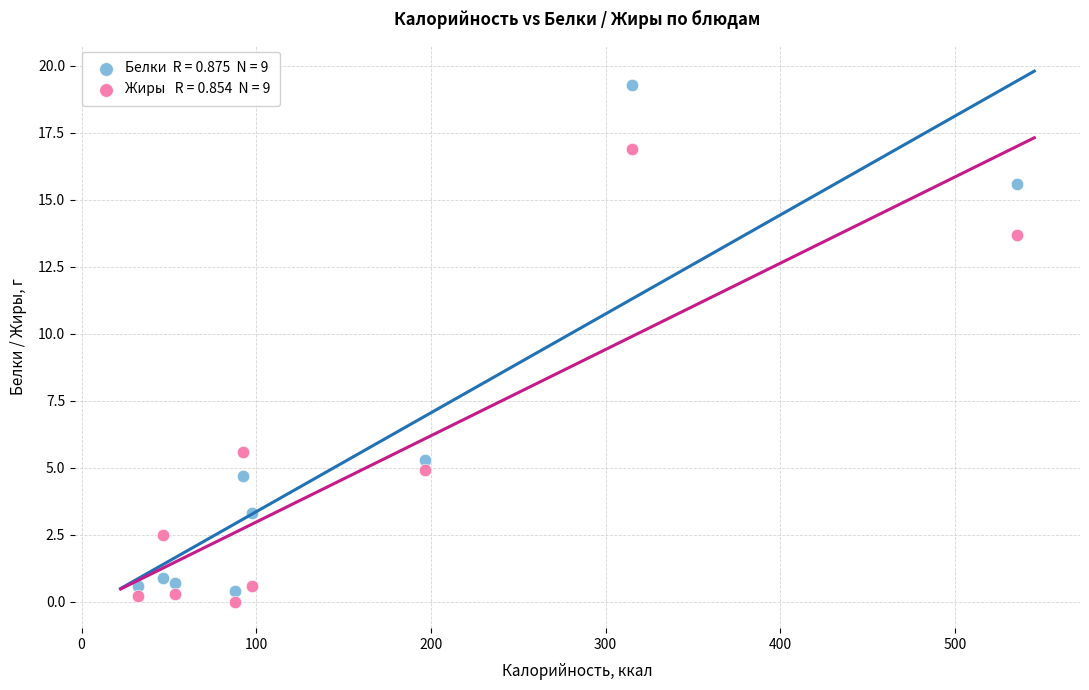

Across all data points, what is the range of Y values (max minus min)?

19.3